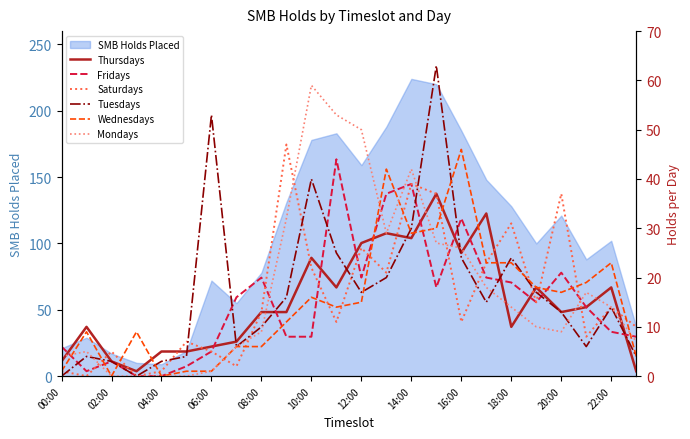

What is the highest value of the SMB Holds Placed series?

224